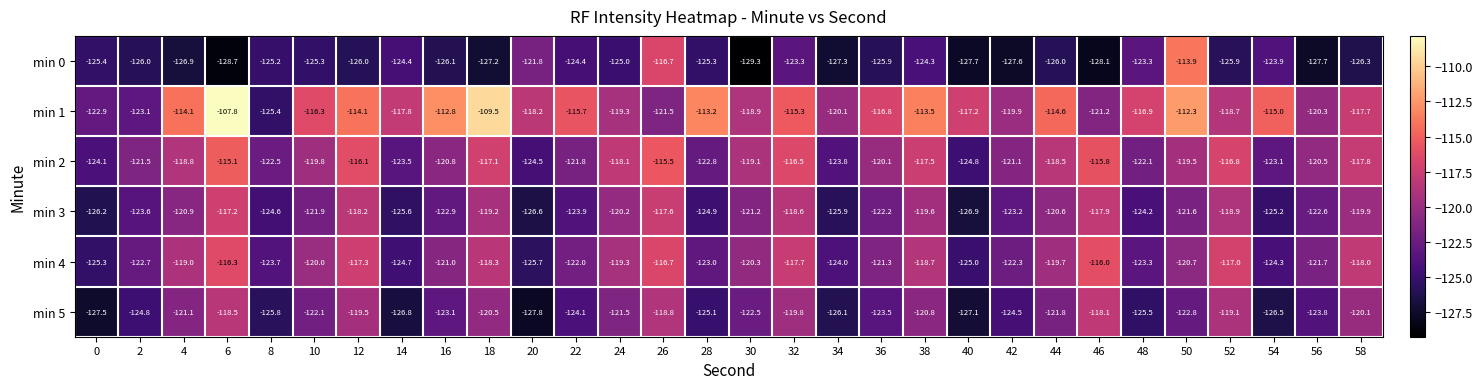

What is the difference between the maximum and minimum values in the min 4 series?

9.7